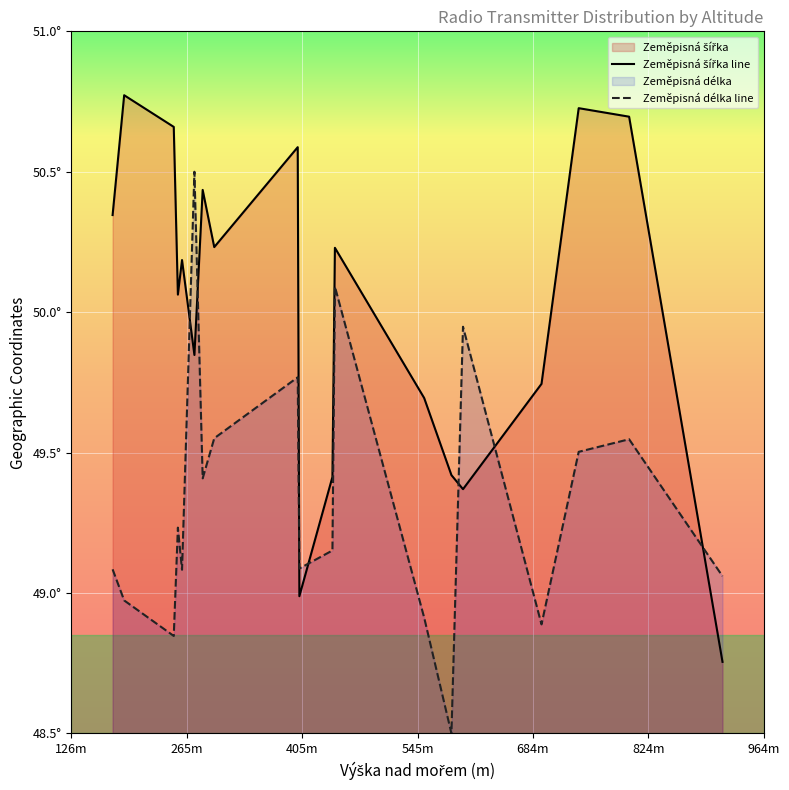

After their last crossing, which series has the higher values: Zeměpisná šířka line or Zeměpisná délka line?

Zeměpisná délka line